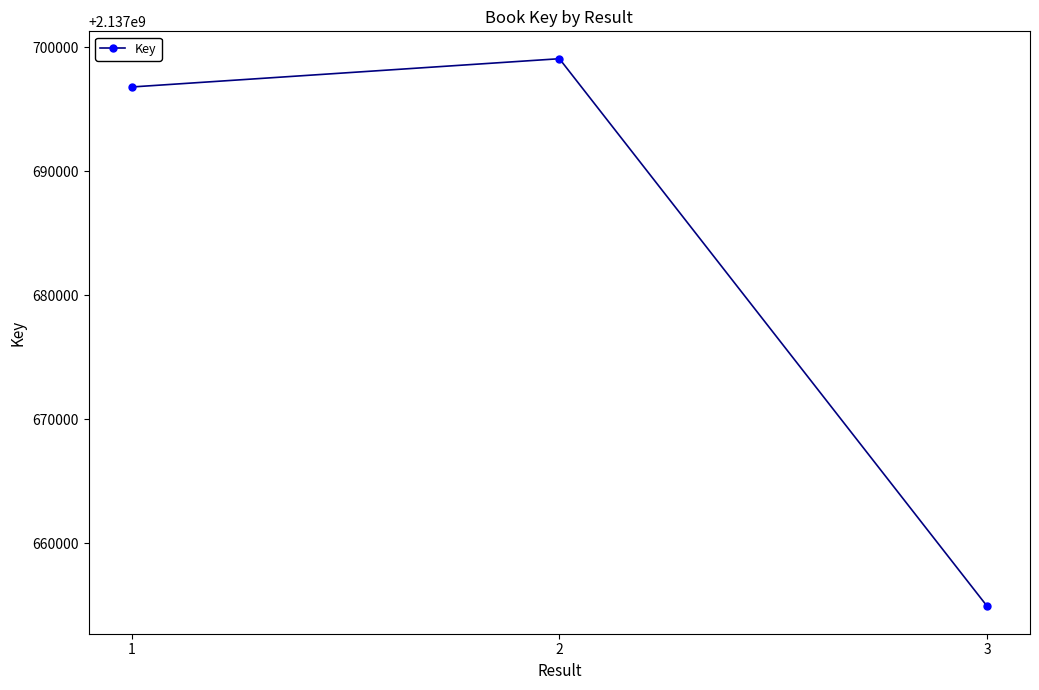

Reading left to right, what are all the values shown in this chart?

2137696796	2137699077	2137654904